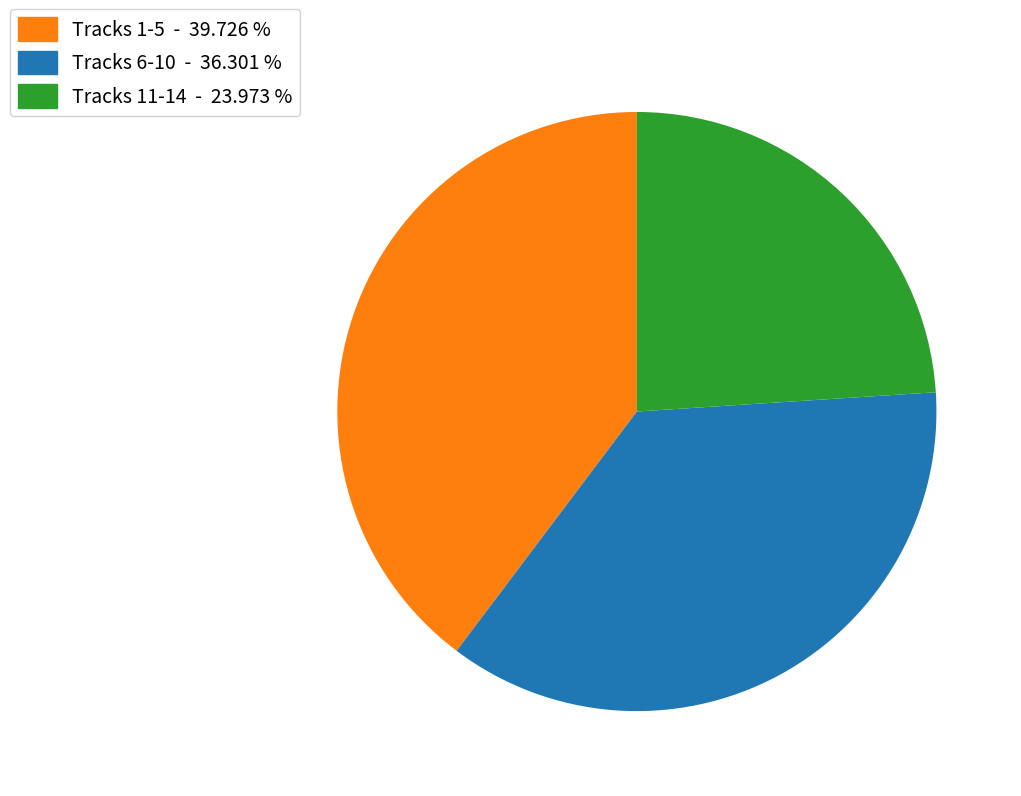

Is there any slice that represents more than half of the pie?

No